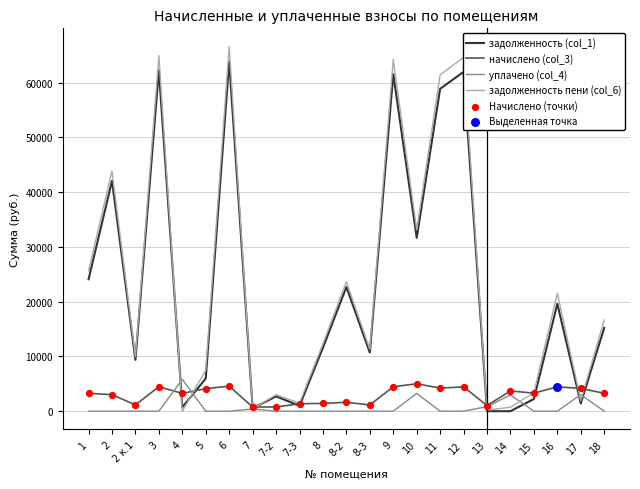

What is the total value across all series at 7?

2071.3